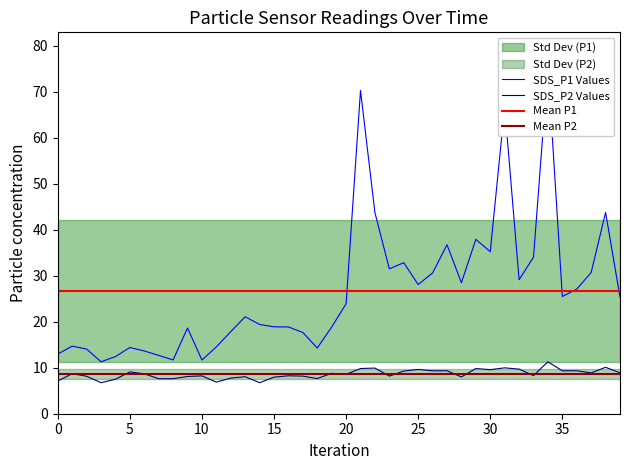

True or false: sds_p2 has a value of 13.3 at 7.

False